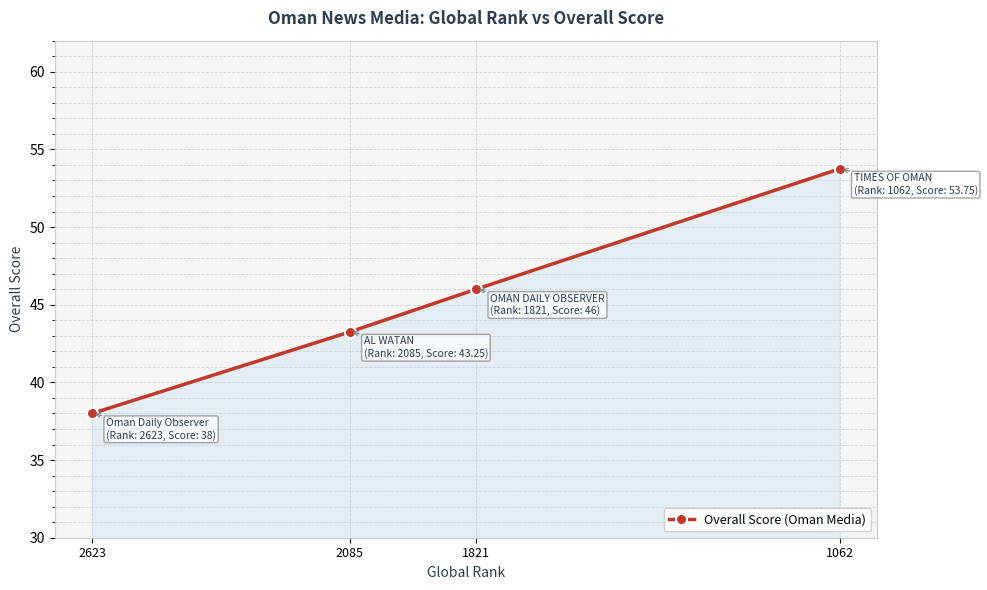

Reading left to right, what are all the values shown in this chart?

2623=38.0	2085=43.2	1821=46.0	1062=53.8